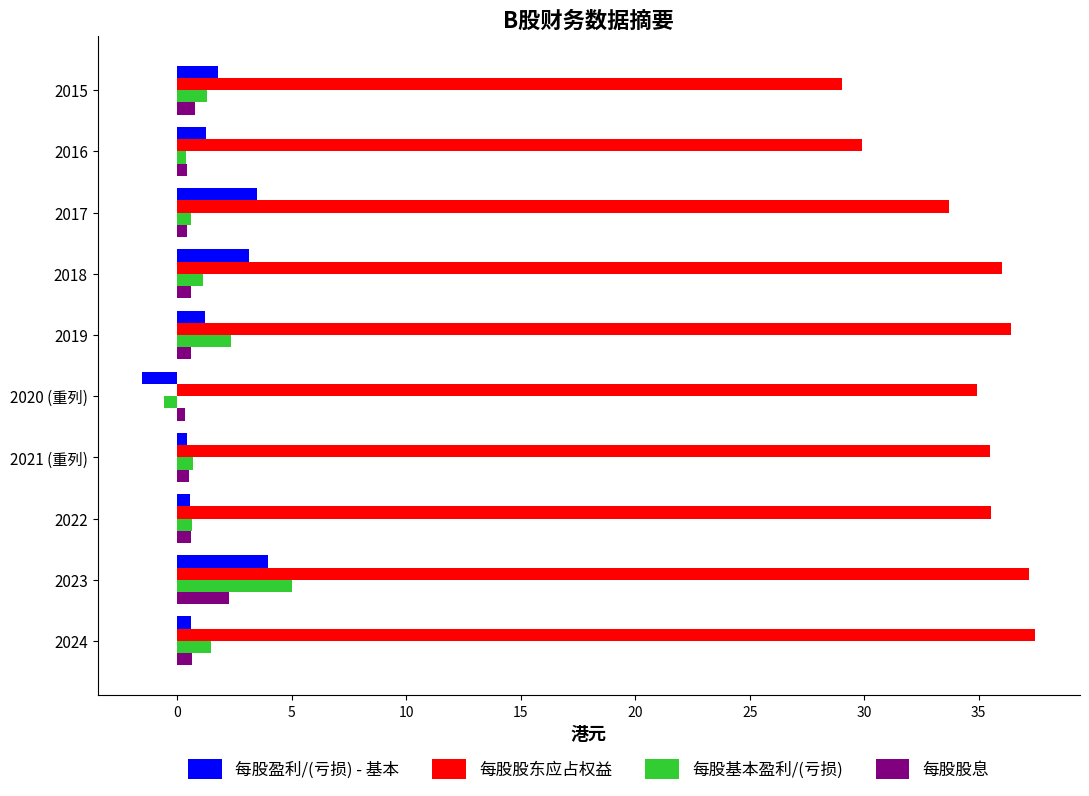

True or false: 每股股东应占权益 has a value of 37.2 at 2023.

True